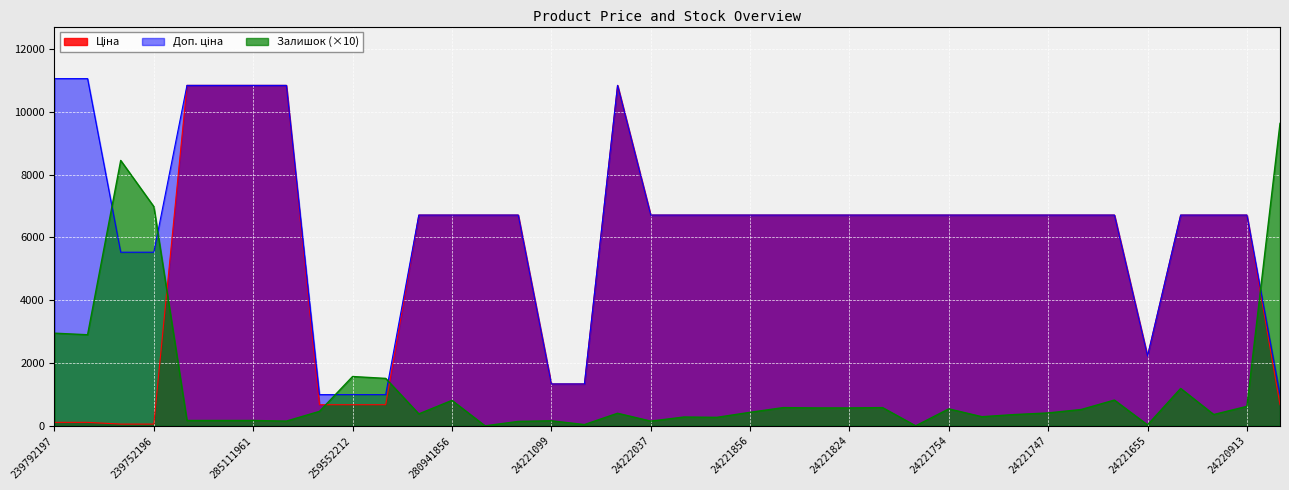

What is the sum of all Доп. ціна values?

243847.8